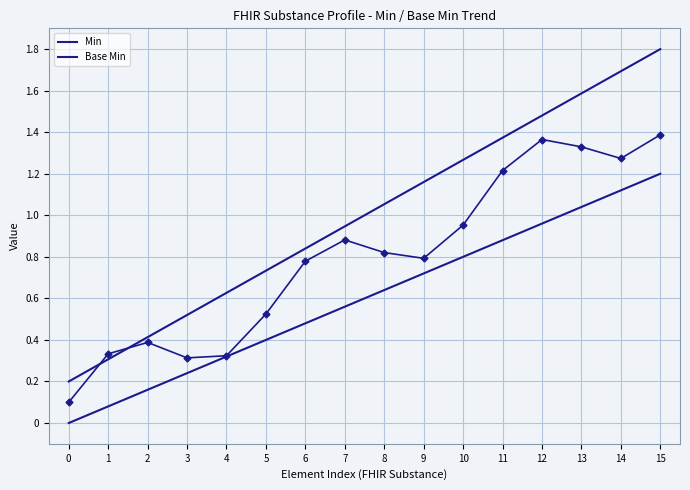

The value of Min at 5 is 0.7. True or false?

True